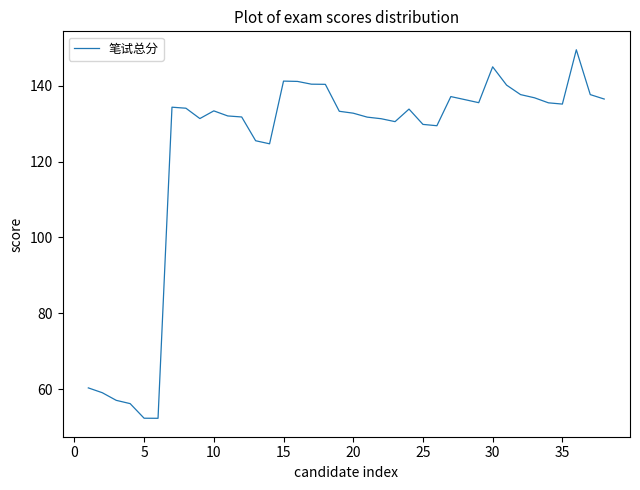

What is the minimum value shown in the chart?

52.3